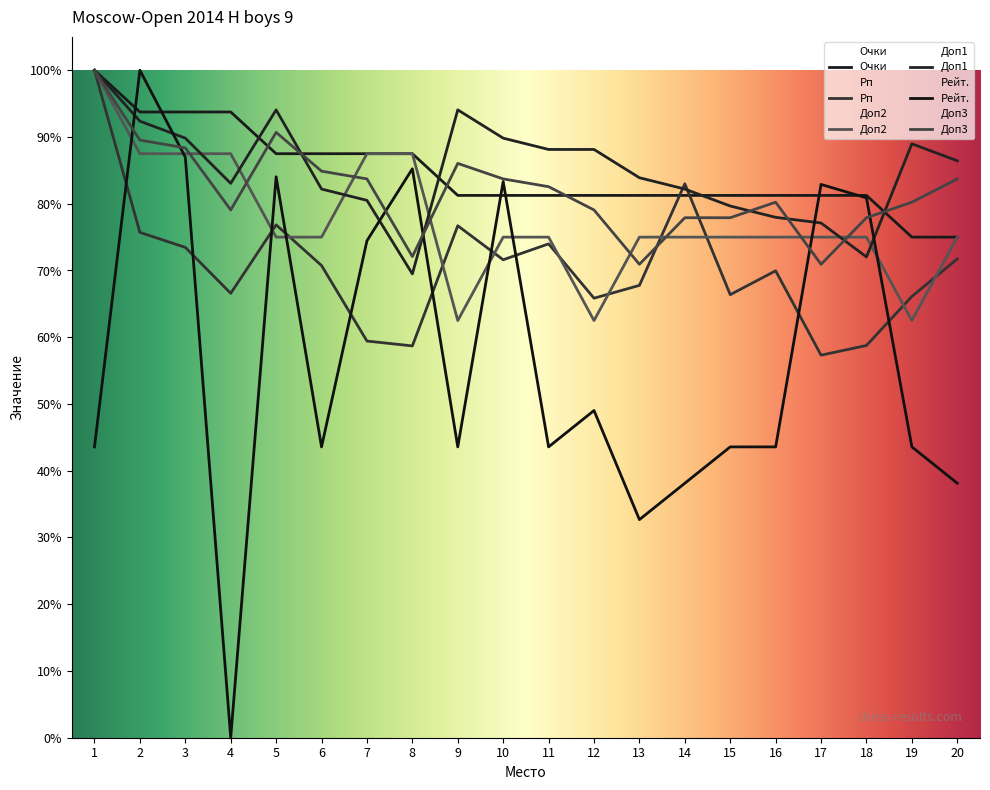

What is the total value across all series at 14?

437.5